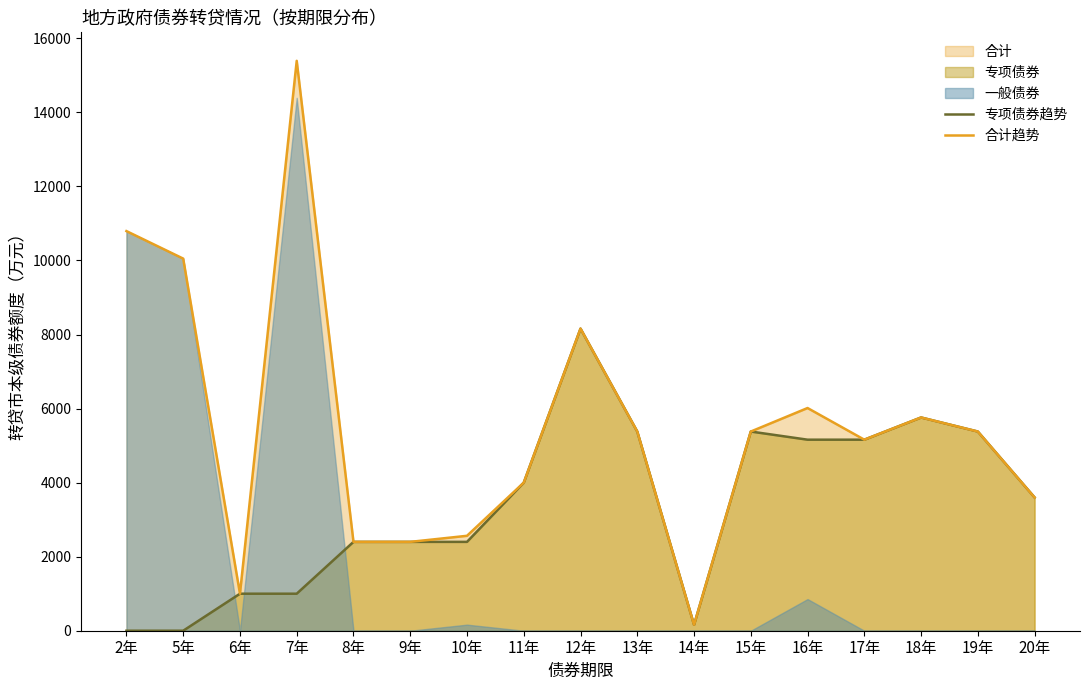

True or false: 合计趋势 and 专项债券趋势 intersect in this chart.

False